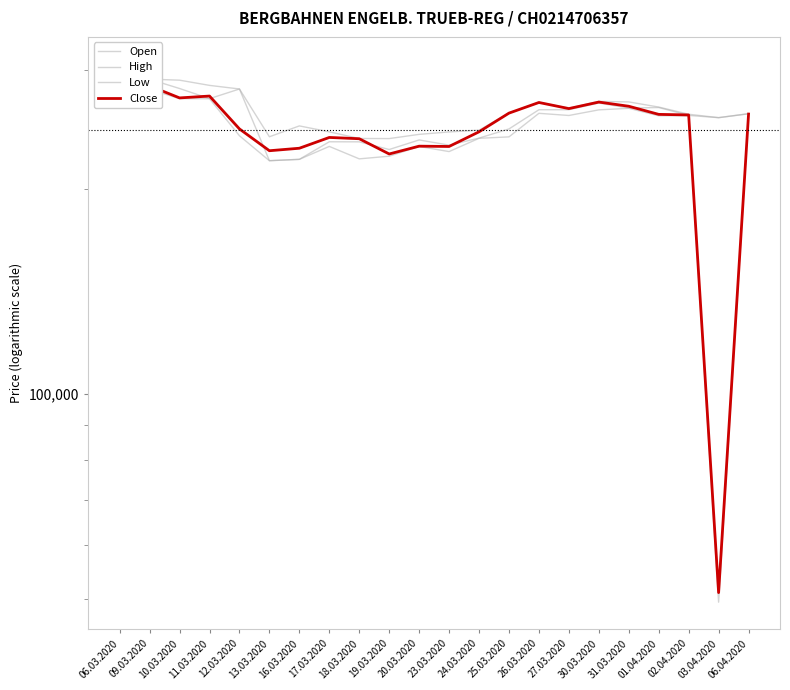

Between 09.03.2020 and 26.03.2020, which is larger?

09.03.2020